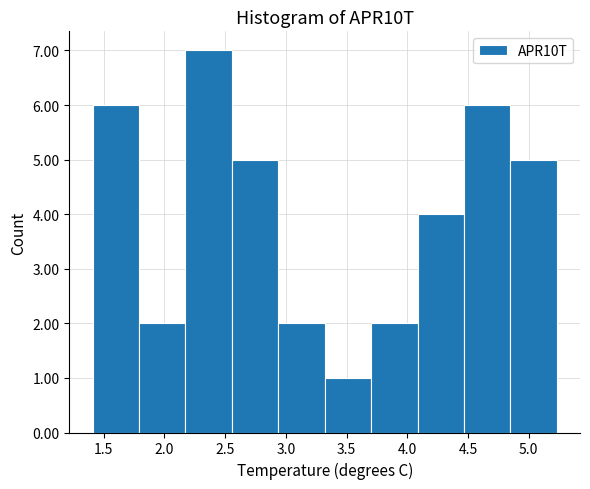

Reading left to right, list every bar in this chart as the range it spans on the x-axis followed by its height. Neither the bar edges nor the heights are printed on the chart, so give them approximately, as read against the axes.

1.40 to 1.80: 6
1.80 to 2.15: 2
2.15 to 2.55: 7
2.55 to 2.95: 5
2.95 to 3.30: 2
3.30 to 3.70: 1
3.70 to 4.10: 2
4.10 to 4.45: 4
4.45 to 4.85: 6
4.85 to 5.25: 5